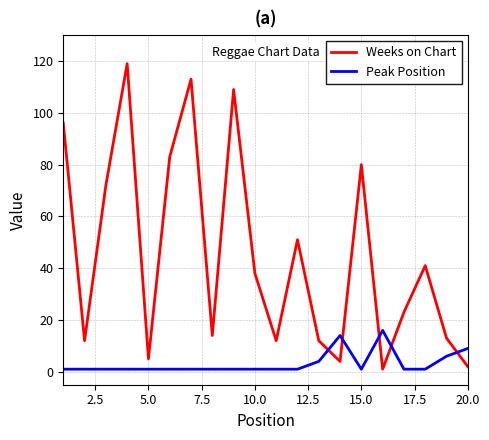

What is the greatest value displayed?

119